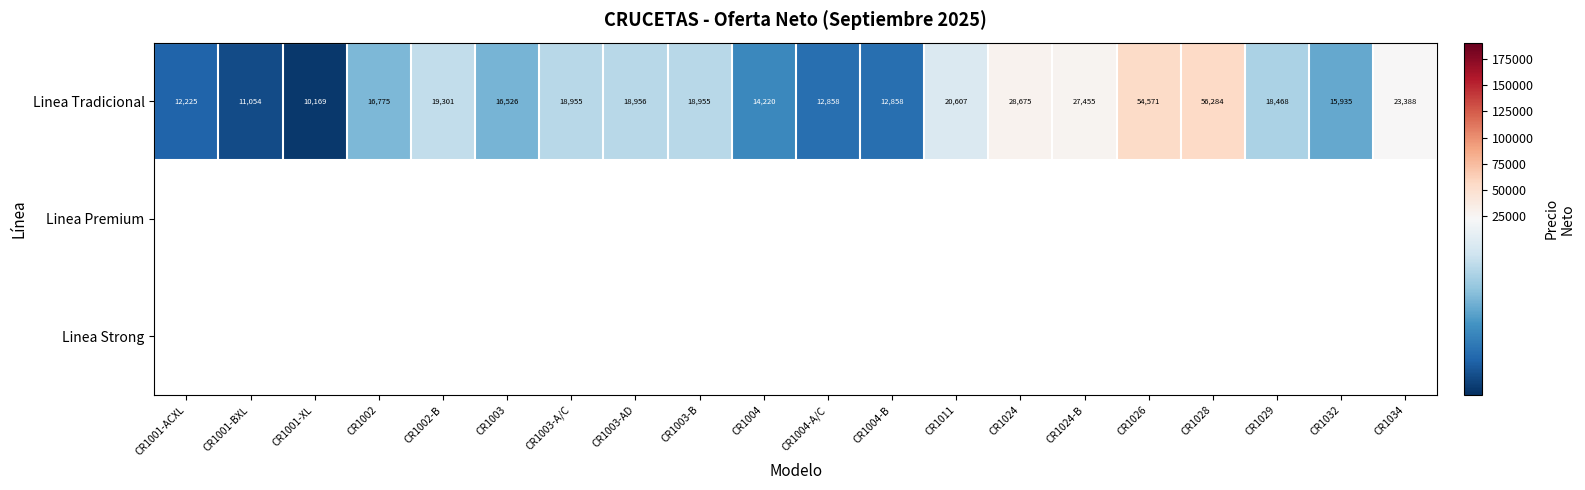

What is the maximum value shown in the chart?

56284.2